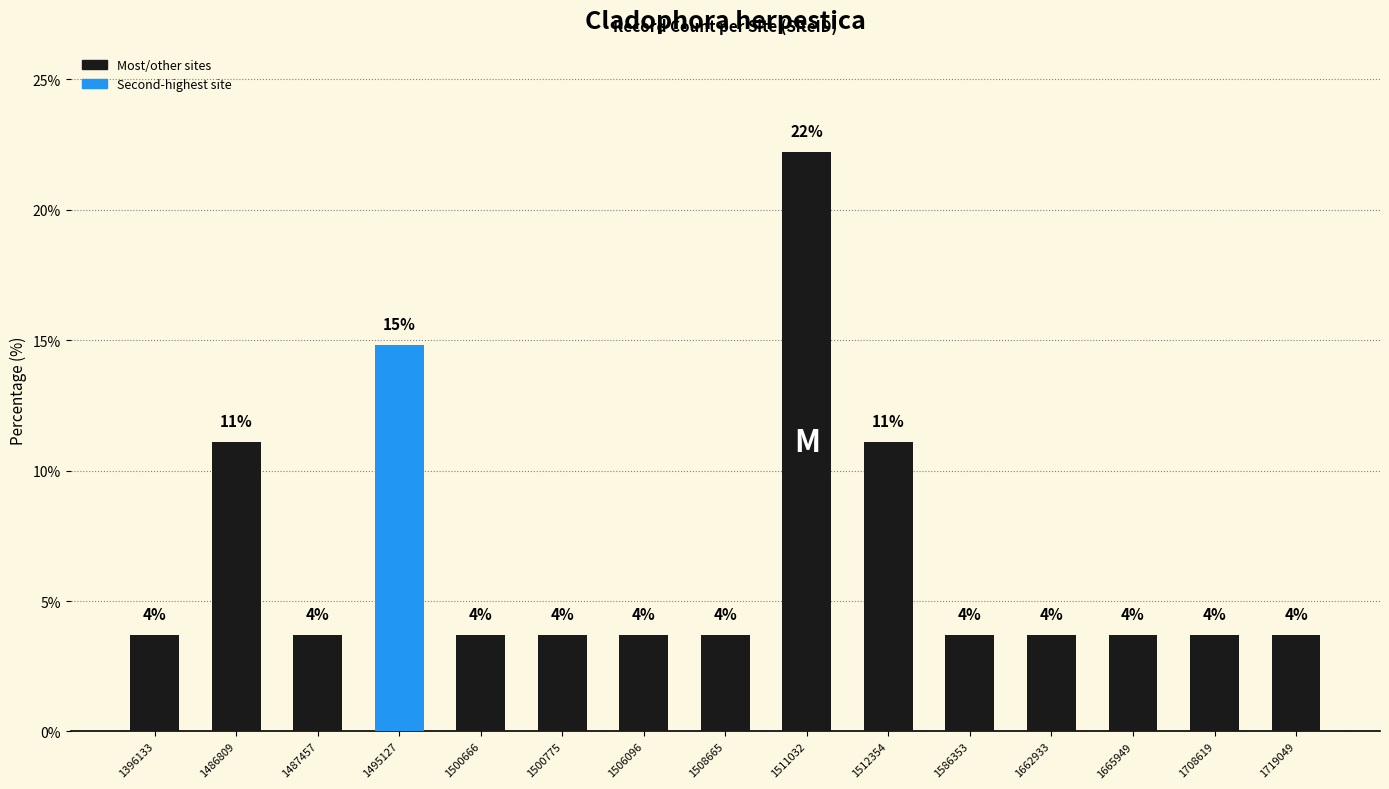

What is the ratio of the value at 1506096 to the value at 1662933?

1.0